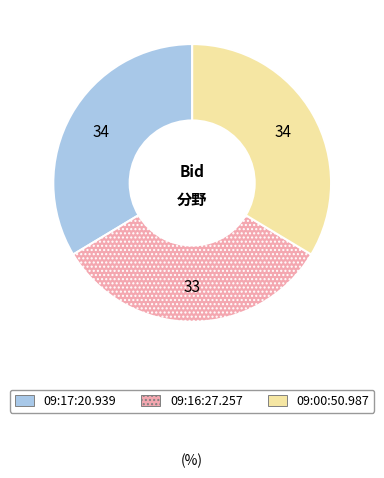

Is 09:17:20.939 the majority of the pie?

No